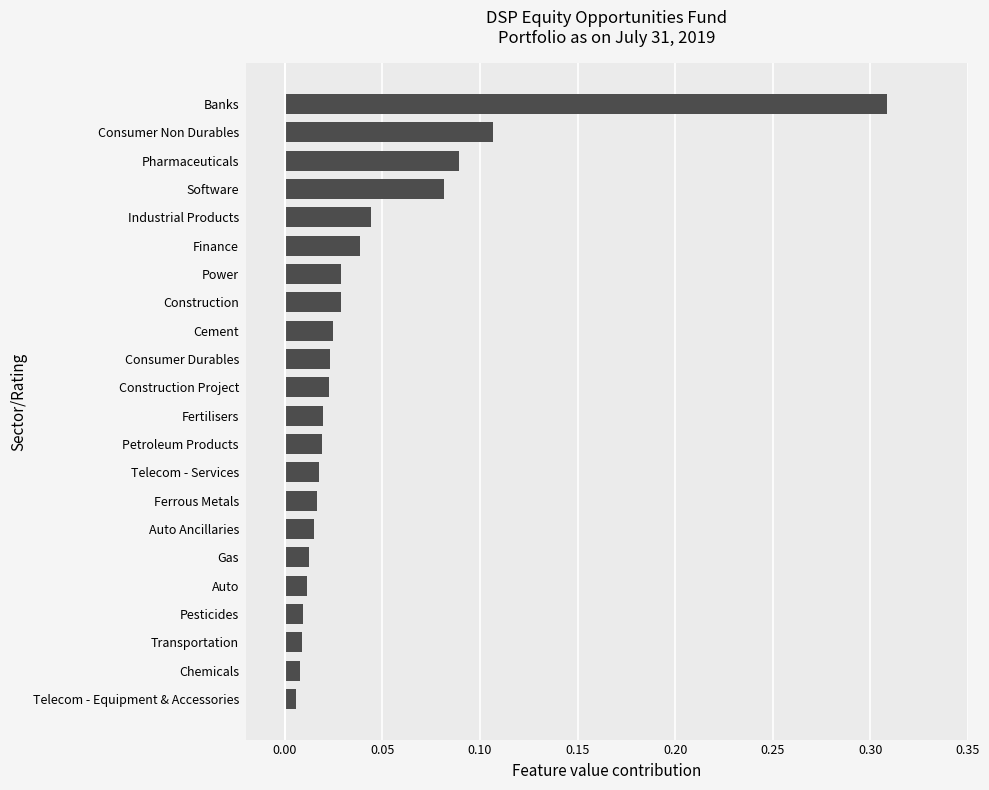

Which label corresponds to the largest value in the chart?

Banks